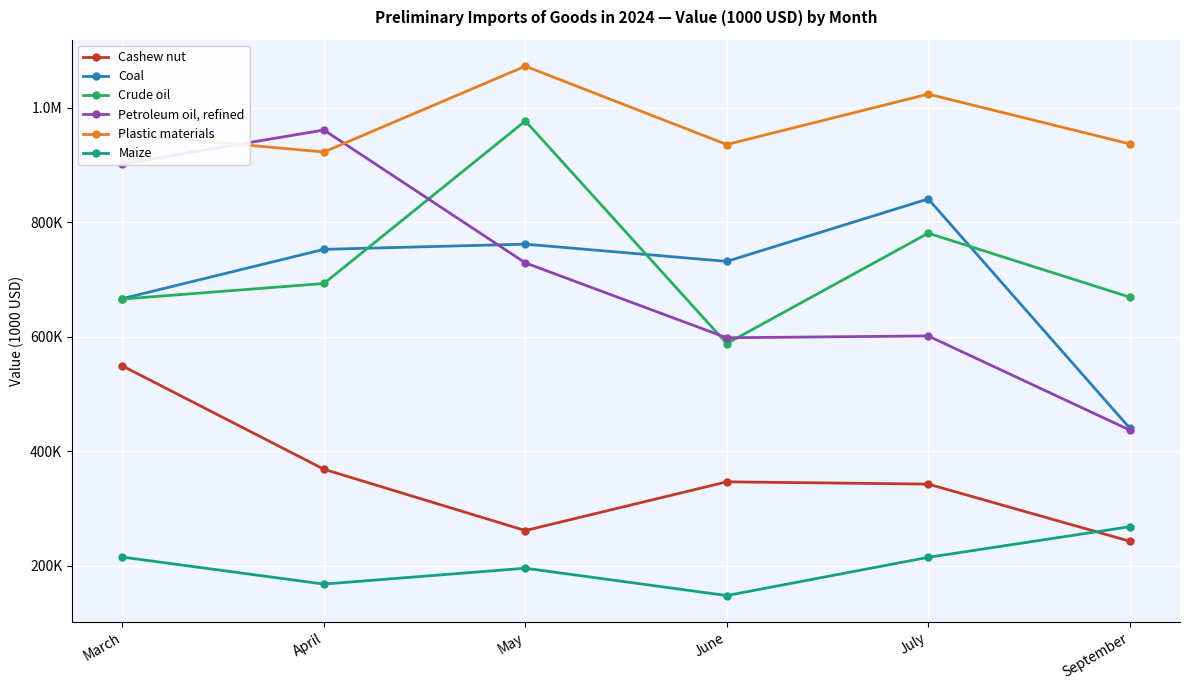

In Cashew nut, how many points are lower than both neighbors (excluding endpoints)?

1